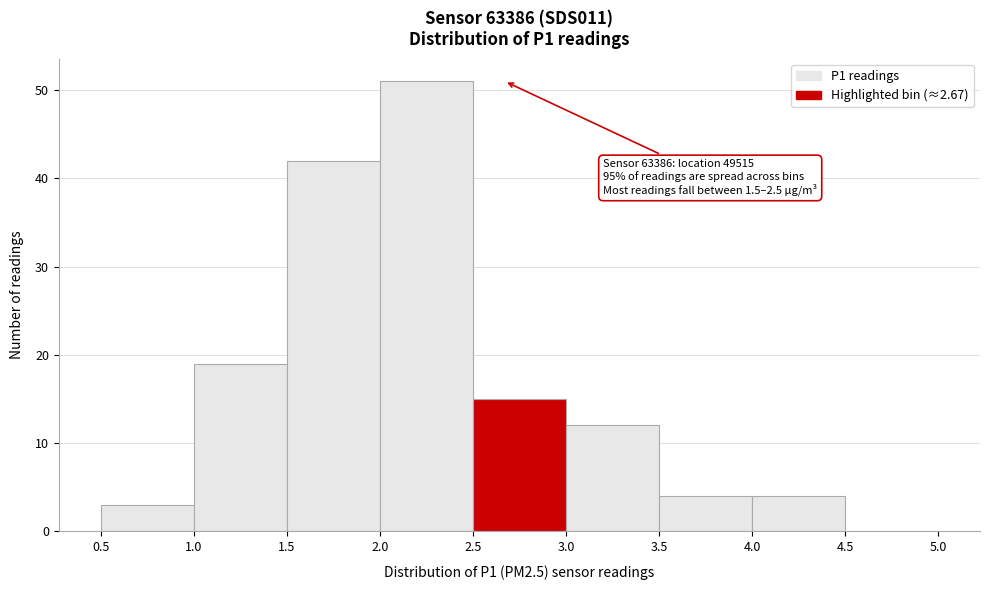

Which range on the x-axis has the tallest bar?

2.0 to 2.5